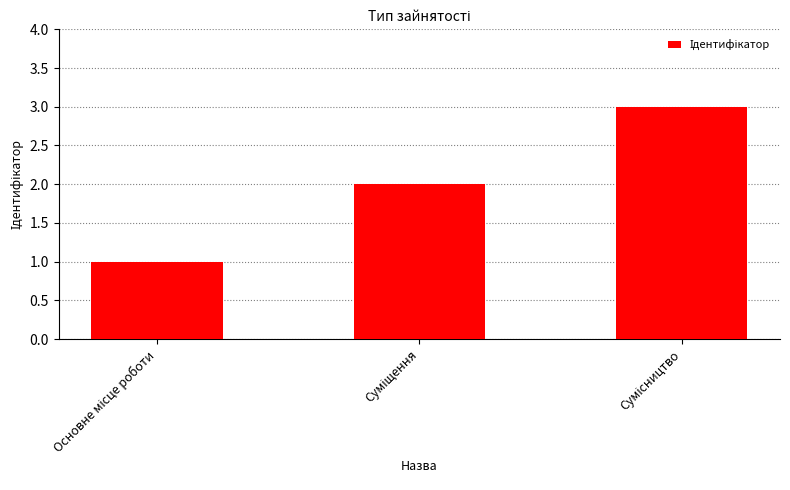

What is the greatest value displayed?

3